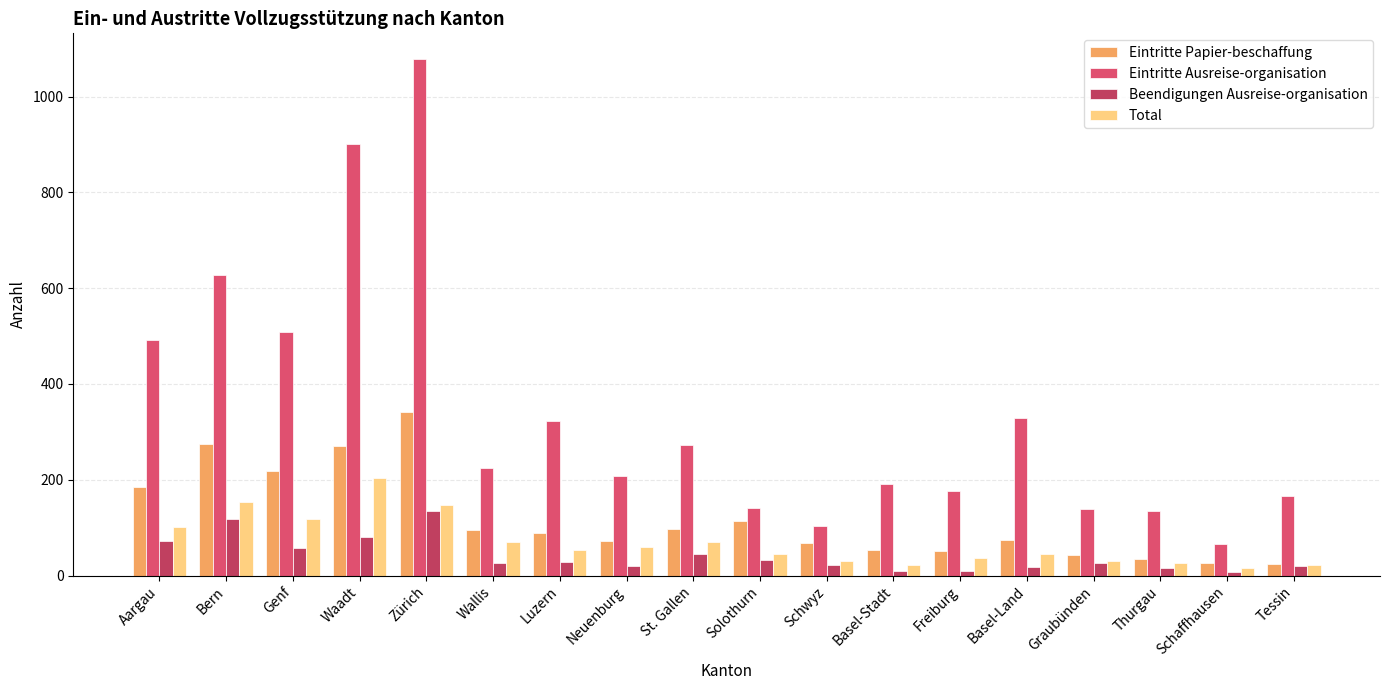

Reading left to right, extract all data points from this chart.

Eintritte Papier-beschaffung: Aargau=185	Bern=275	Genf=218	Waadt=271	Zürich=341	Wallis=96	Luzern=89	Neuenburg=73	St. Gallen=97	Solothurn=115	Schwyz=68	Basel-Stadt=53	Freiburg=52	Basel-Land=74	Graubünden=42	Thurgau=35	Schaffhausen=26	Tessin=25
Eintritte Ausreise-organisation: Aargau=492	Bern=628	Genf=508	Waadt=900	Zürich=1078	Wallis=224	Luzern=323	Neuenburg=208	St. Gallen=272	Solothurn=142	Schwyz=104	Basel-Stadt=192	Freiburg=177	Basel-Land=330	Graubünden=140	Thurgau=134	Schaffhausen=66	Tessin=166
Beendigungen Ausreise-organisation: Aargau=73	Bern=118	Genf=58	Waadt=81	Zürich=135	Wallis=26	Luzern=28	Neuenburg=21	St. Gallen=45	Solothurn=32	Schwyz=22	Basel-Stadt=10	Freiburg=9	Basel-Land=17	Graubünden=27	Thurgau=16	Schaffhausen=8	Tessin=20
Total: Aargau=101	Bern=154	Genf=119	Waadt=204	Zürich=148	Wallis=70	Luzern=54	Neuenburg=59	St. Gallen=70	Solothurn=46	Schwyz=31	Basel-Stadt=23	Freiburg=37	Basel-Land=45	Graubünden=31	Thurgau=27	Schaffhausen=15	Tessin=22